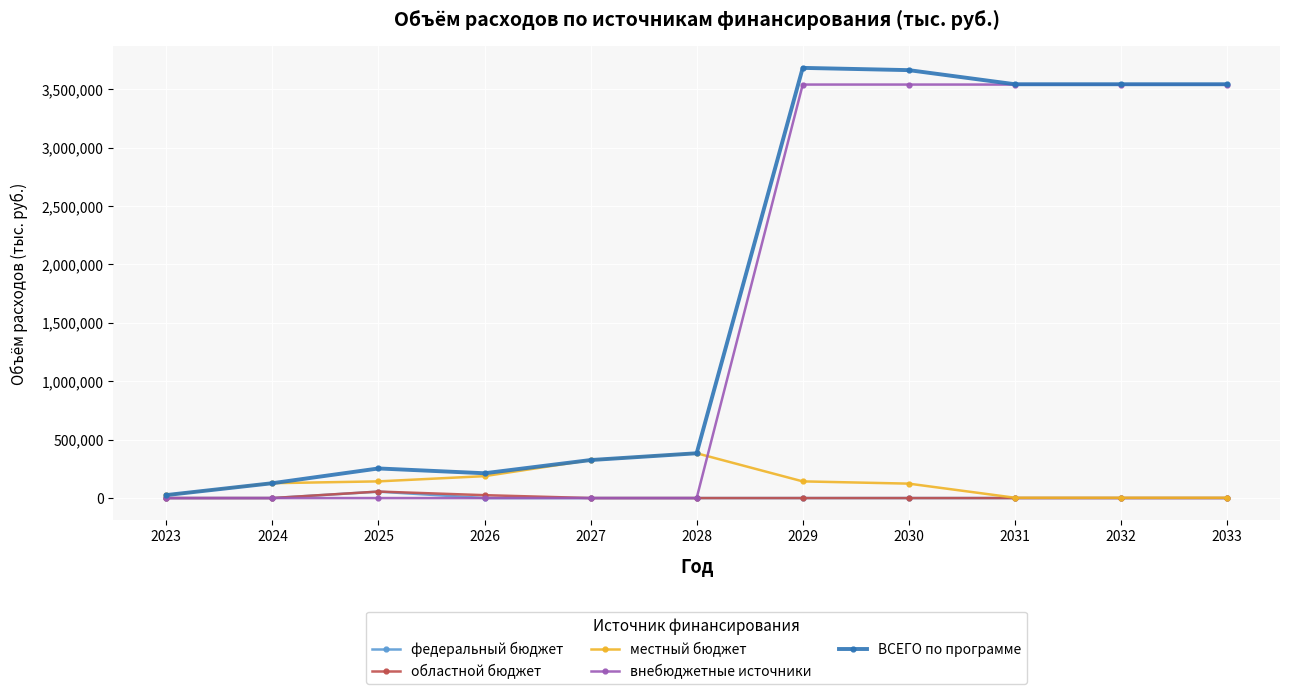

What is the sum of all внебюджетные источники values?

17699707.6